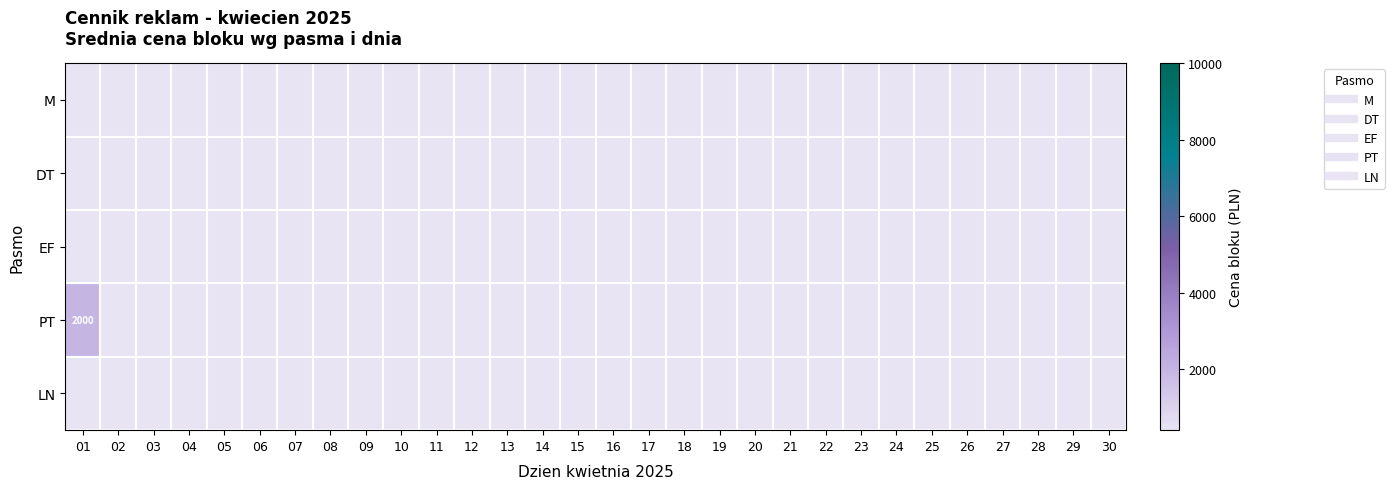

At 14, list the series in order from smallest to largest.

M, DT, EF, PT, LN